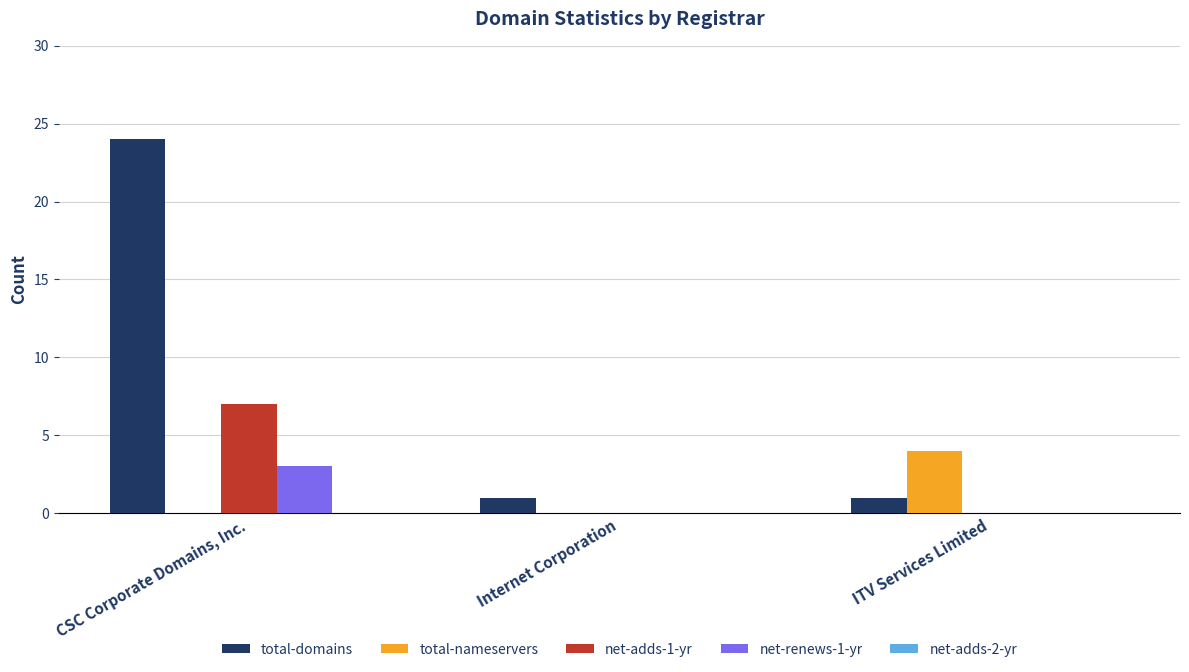

True or false: total-domains has a value of 1 at Internet Corporation.

True